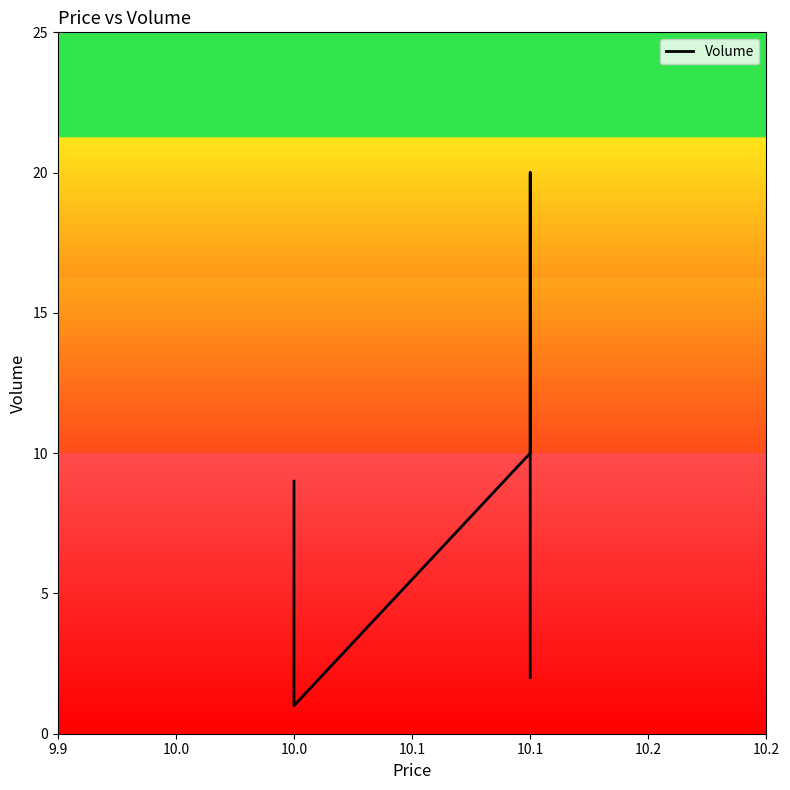

What is the approximate value at 10.1, to the nearest 5?

20